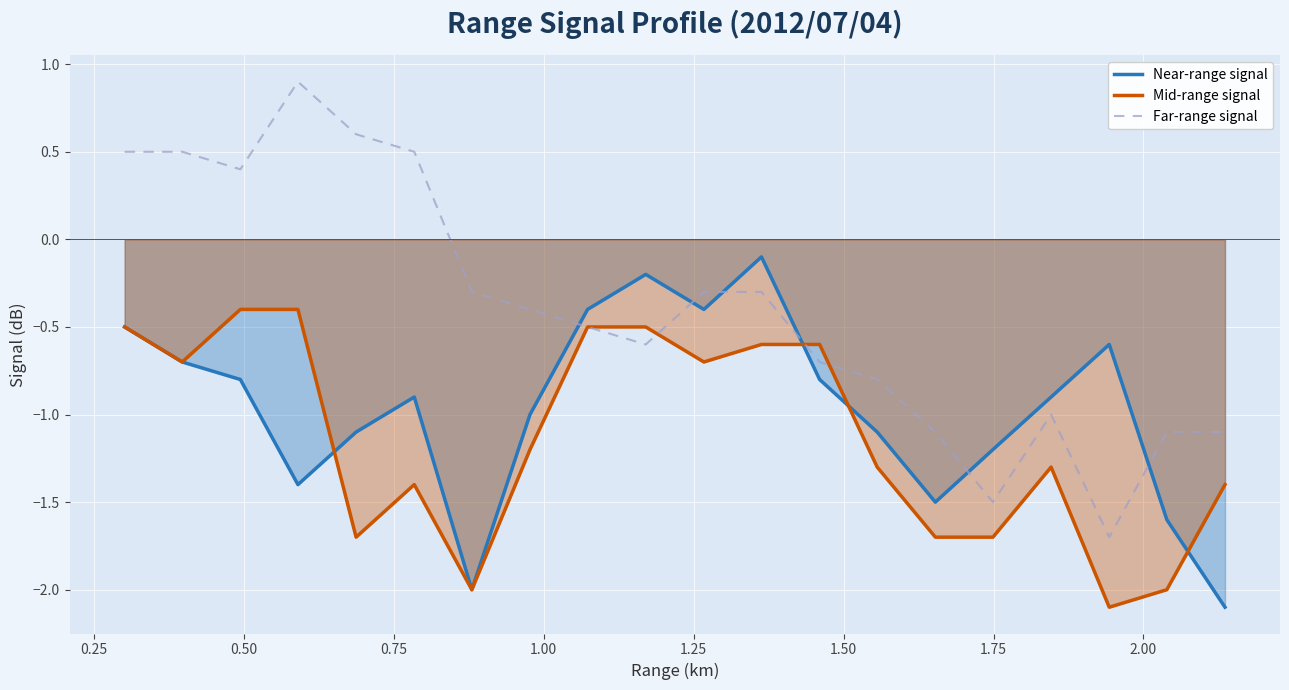

Count the number of categories in the chart.

20